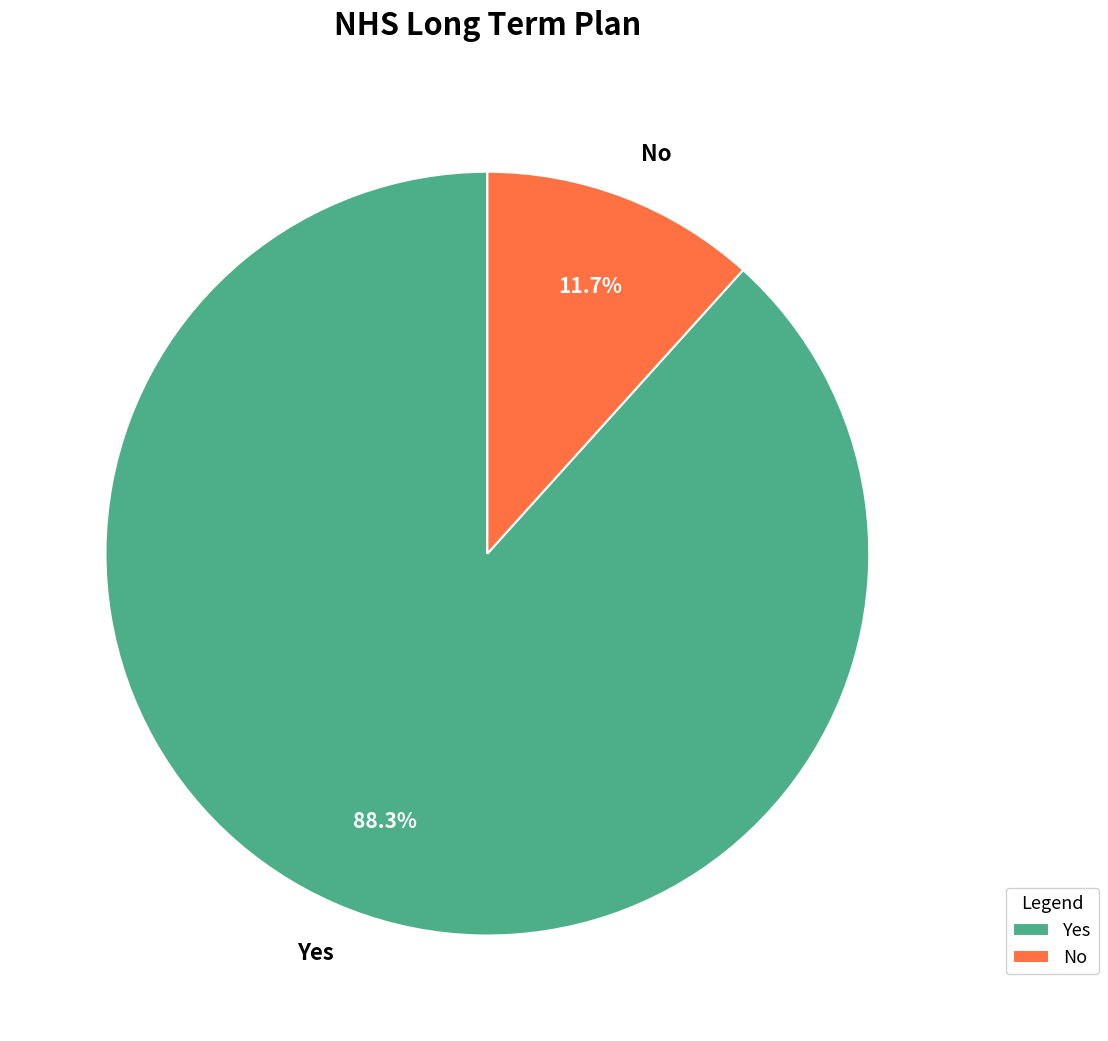

To the nearest percent, what is the average slice percentage?

50%